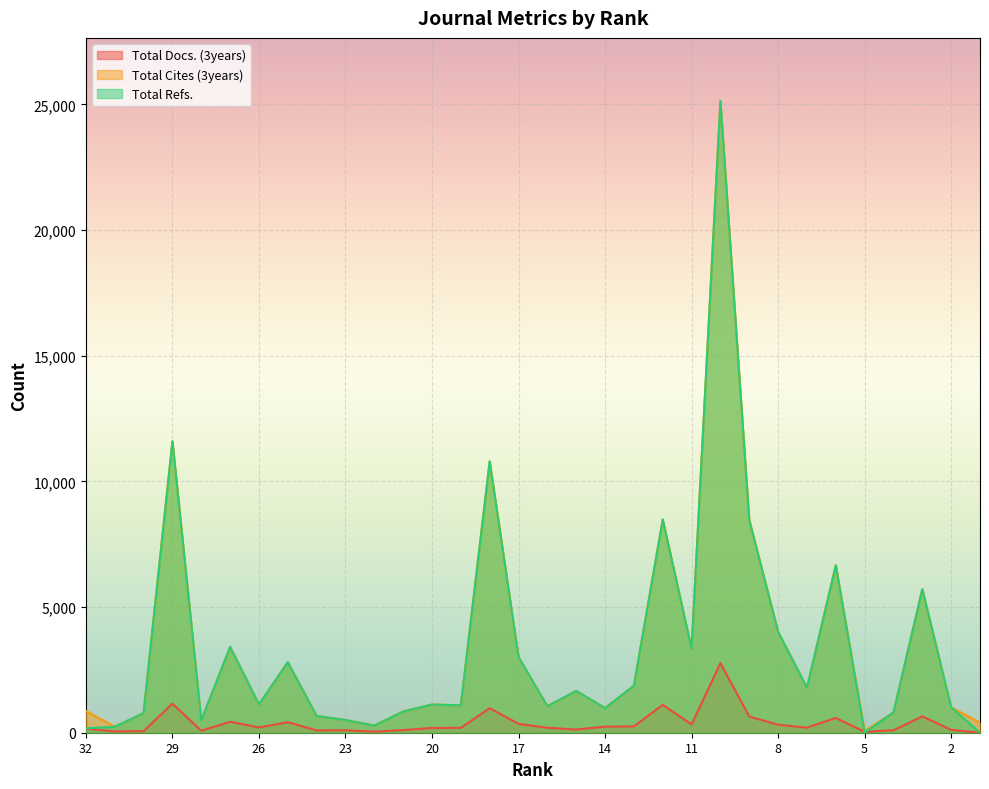

The value of Total Cites (3years) at 12 is 8484. True or false?

True